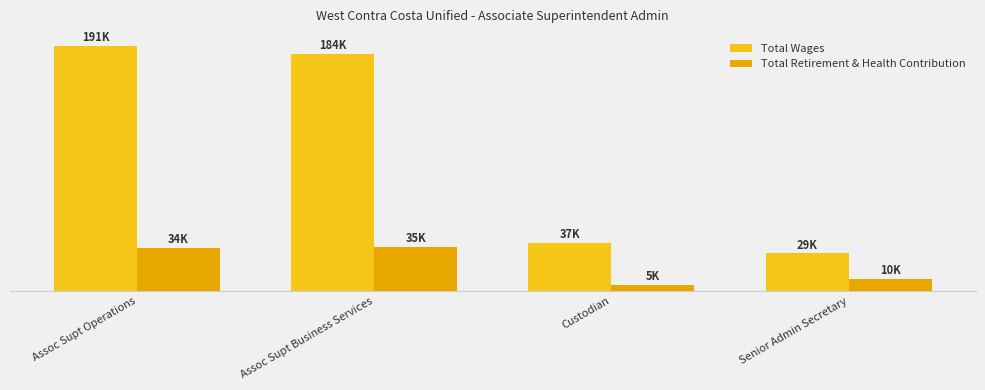

Does the chart contain stacked bars?

No